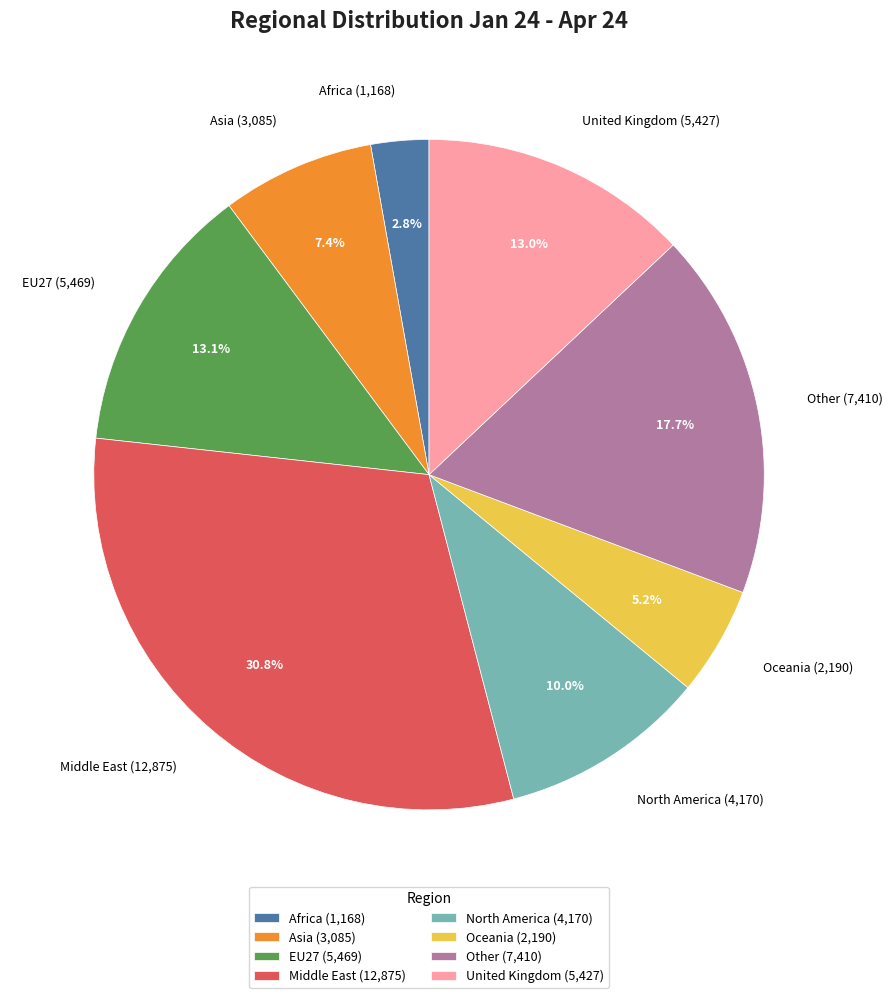

Does Asia account for over 50% of the chart?

No